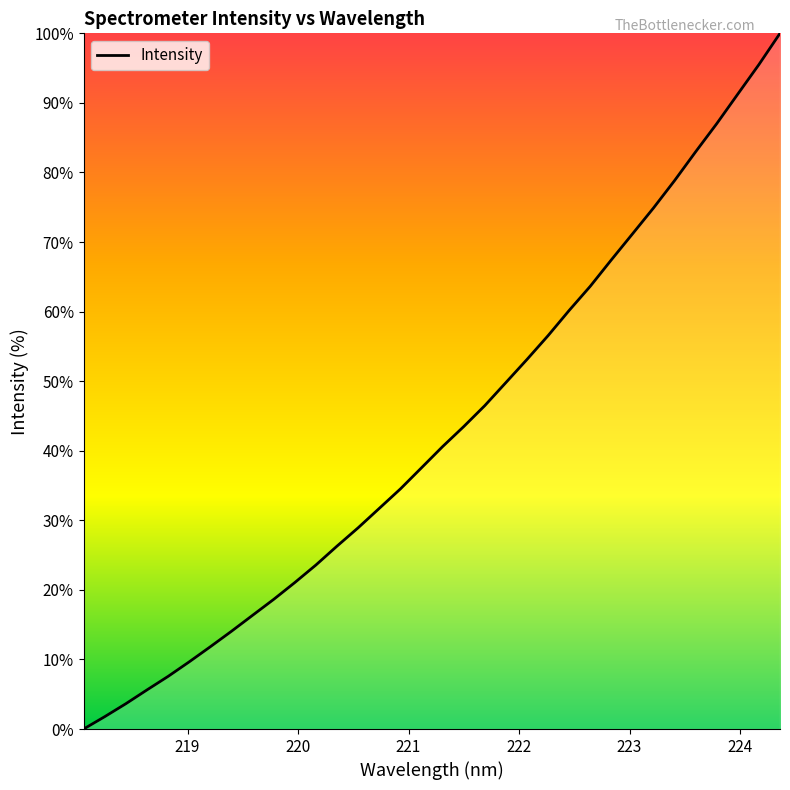

What is the maximum value shown in the chart?

100.0